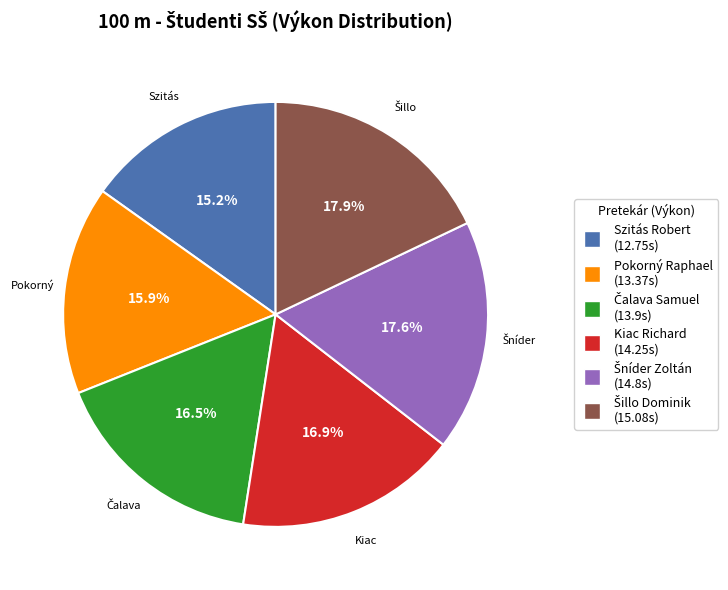

Is there a majority slice in this chart?

No